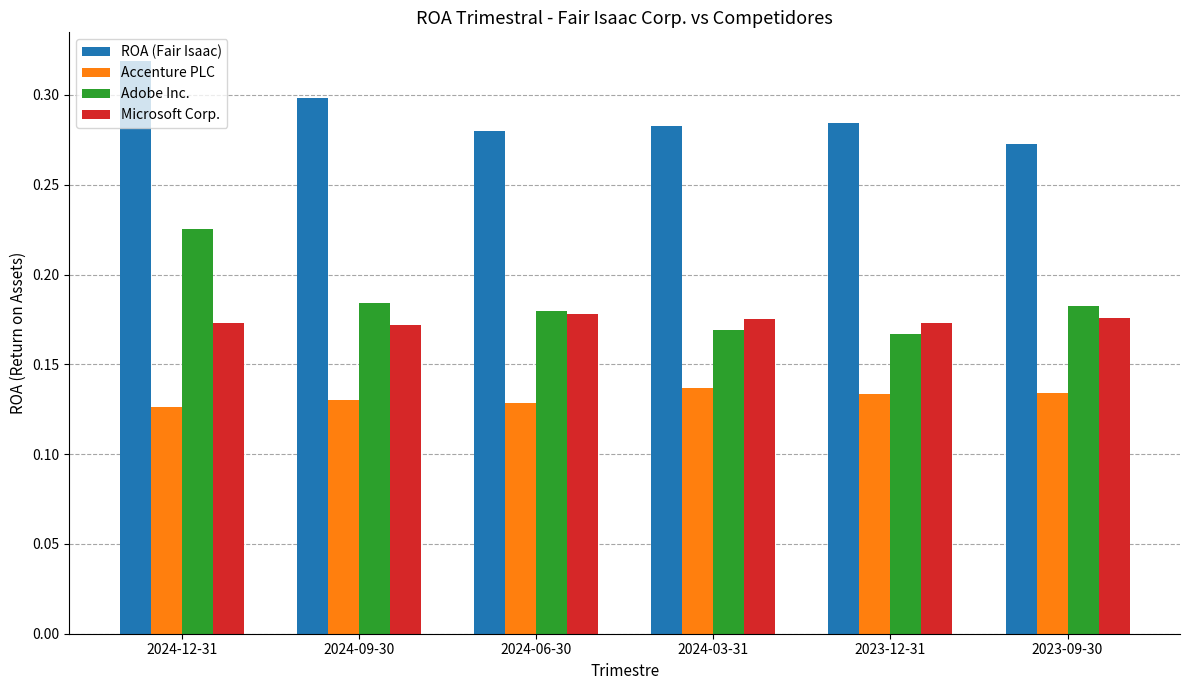

Which series has the largest range (max minus min)?

Adobe Inc.